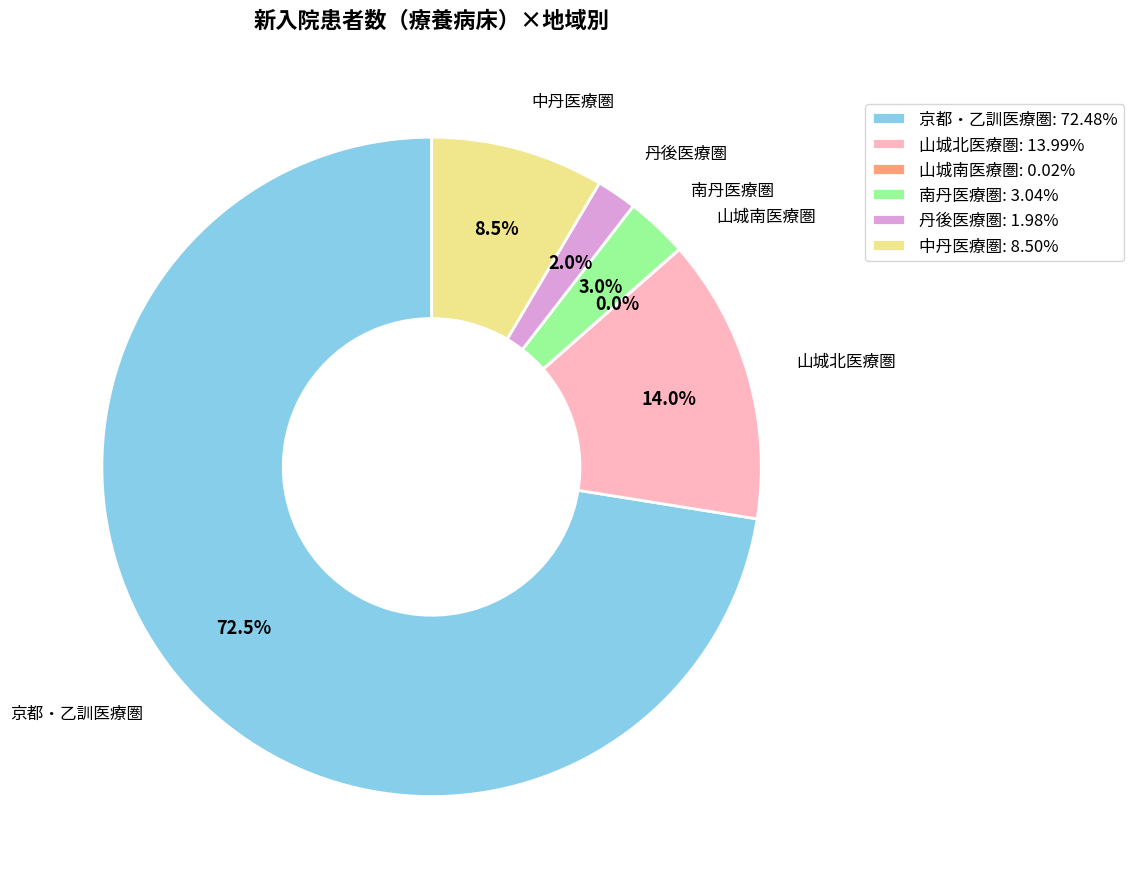

To the nearest percent, what is the difference between the largest and smallest slice percentages?

72%